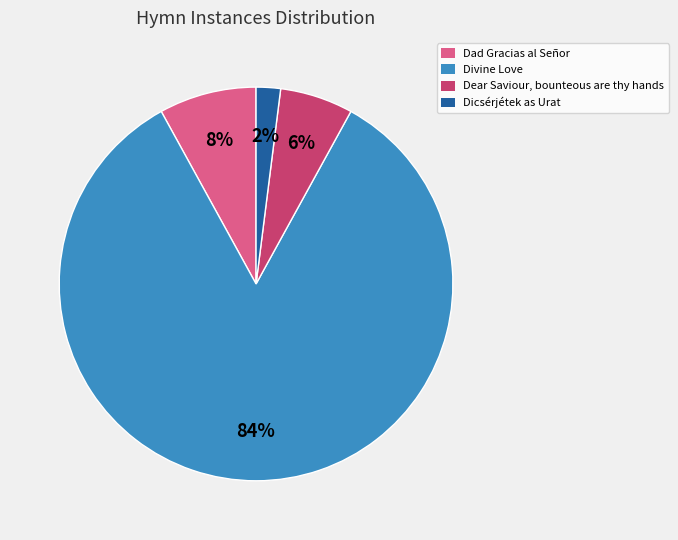

Between Divine Love and Dear Saviour, bounteous are thy hands, which is larger?

Divine Love